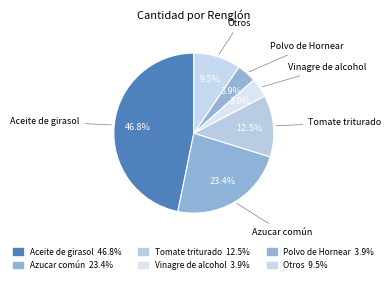

What percentage is NOT represented by Azucar común?

76.6%